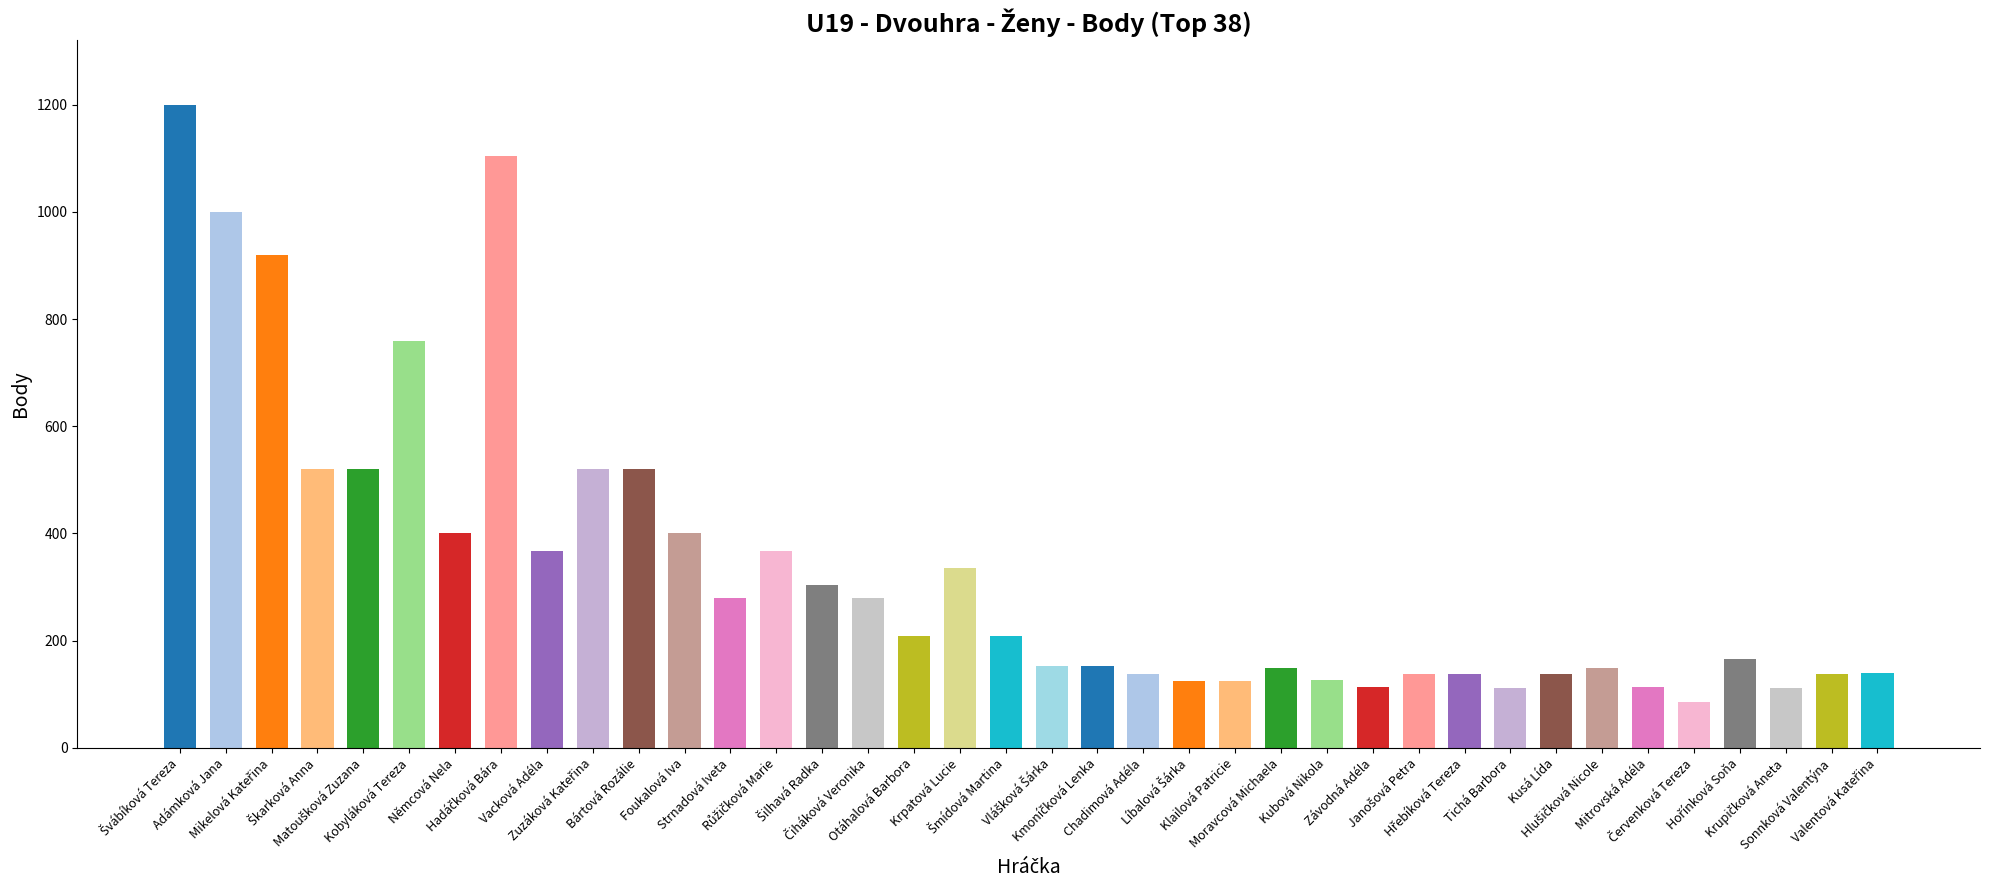

What is the value of the 2nd bar from the left?

1000